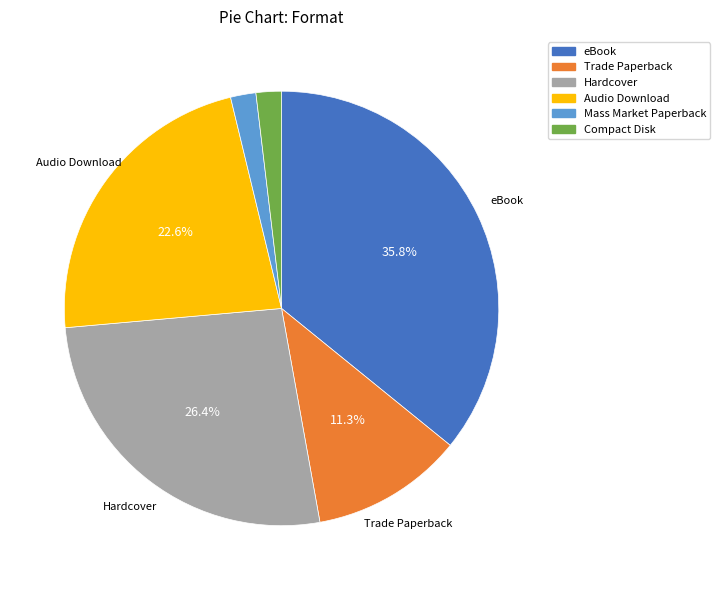

Do Trade Paperback and eBook together represent more than half of the pie?

No